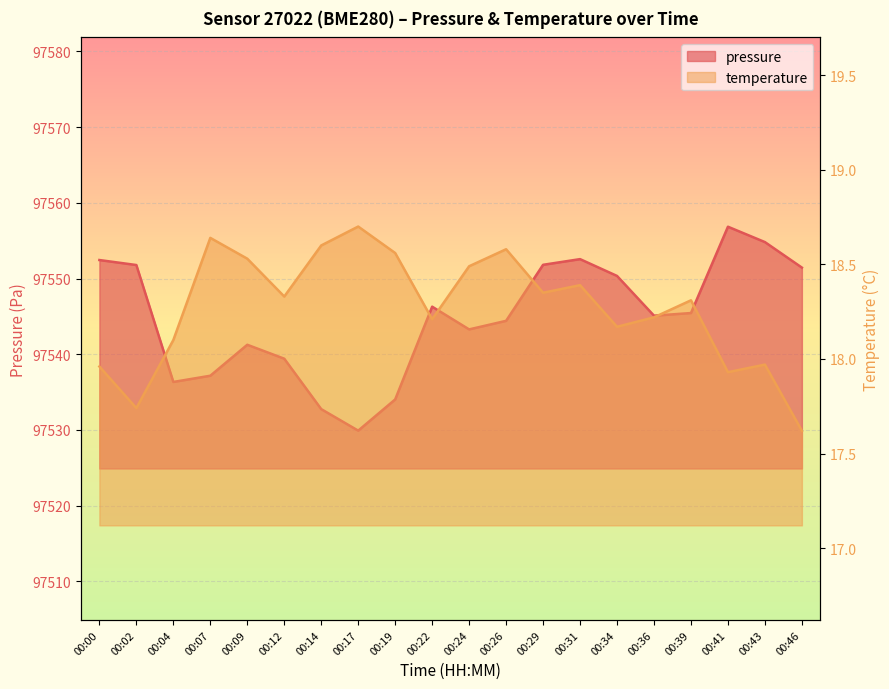

The value of temperature at 00:09 is 18.5. True or false?

True